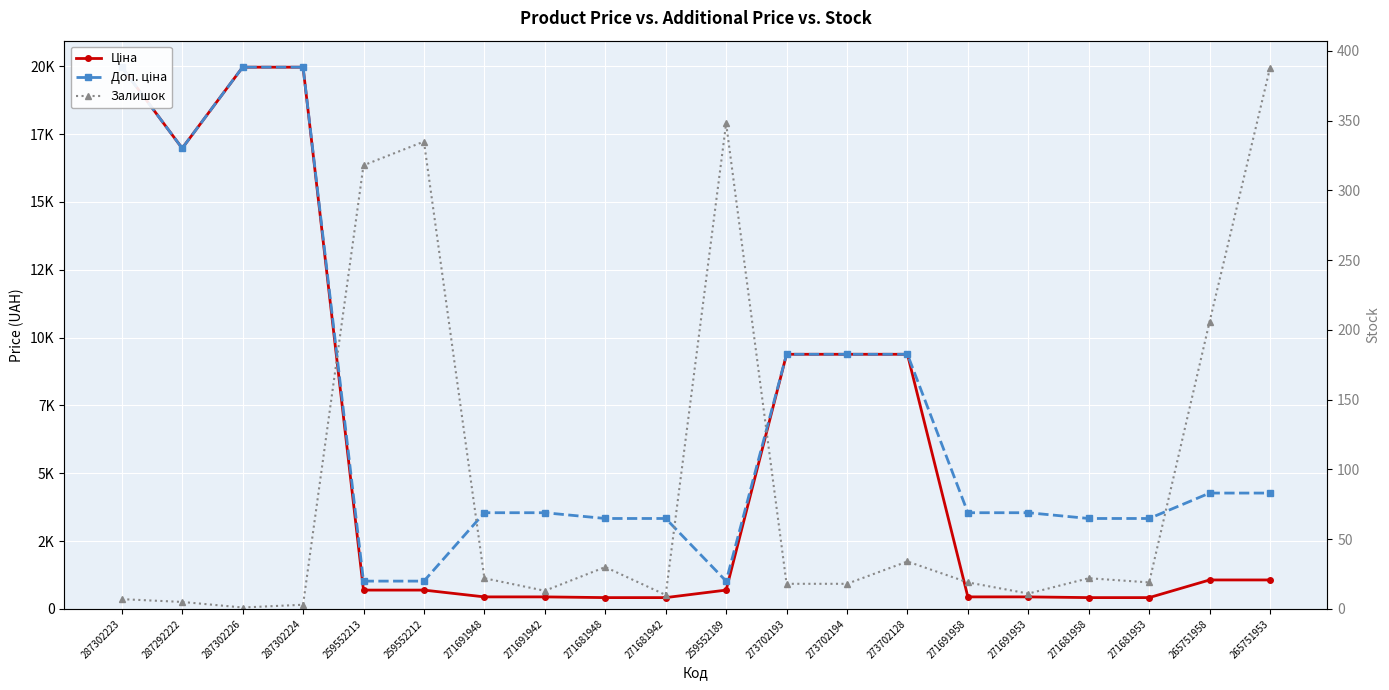

How many lines are shown in the chart?

3